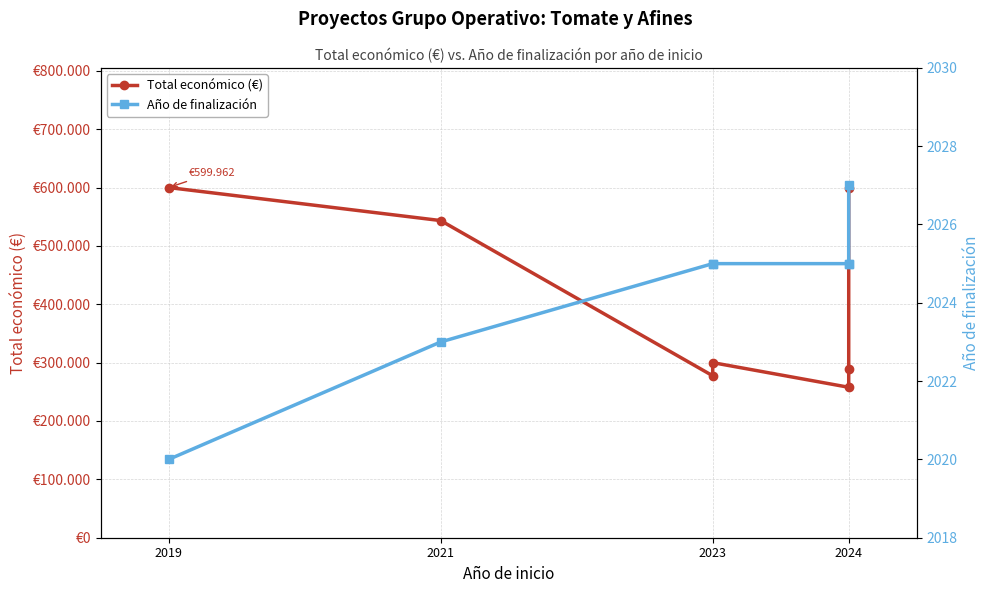

At which category does Total económico (€) reach its first local valley?

2023